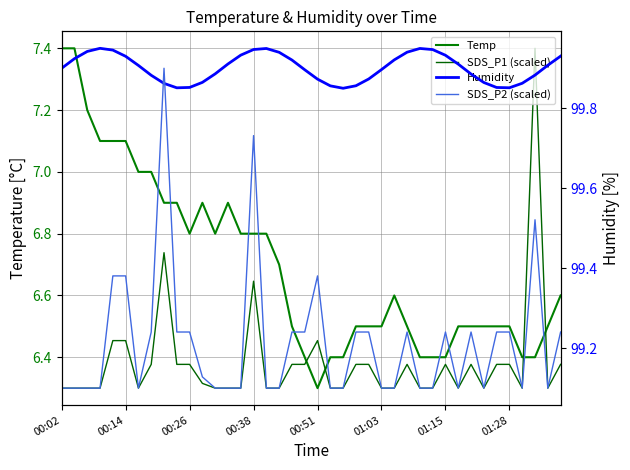

How many interior local valleys does the SDS_P1 (scaled) series have?

5